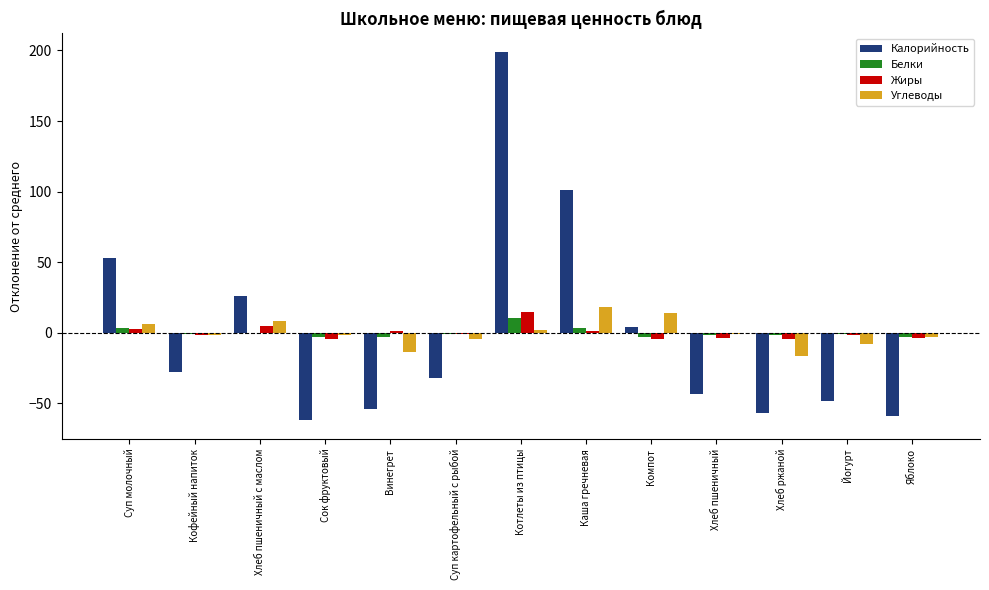

Are the bars grouped side by side (vs. stacked)?

Yes